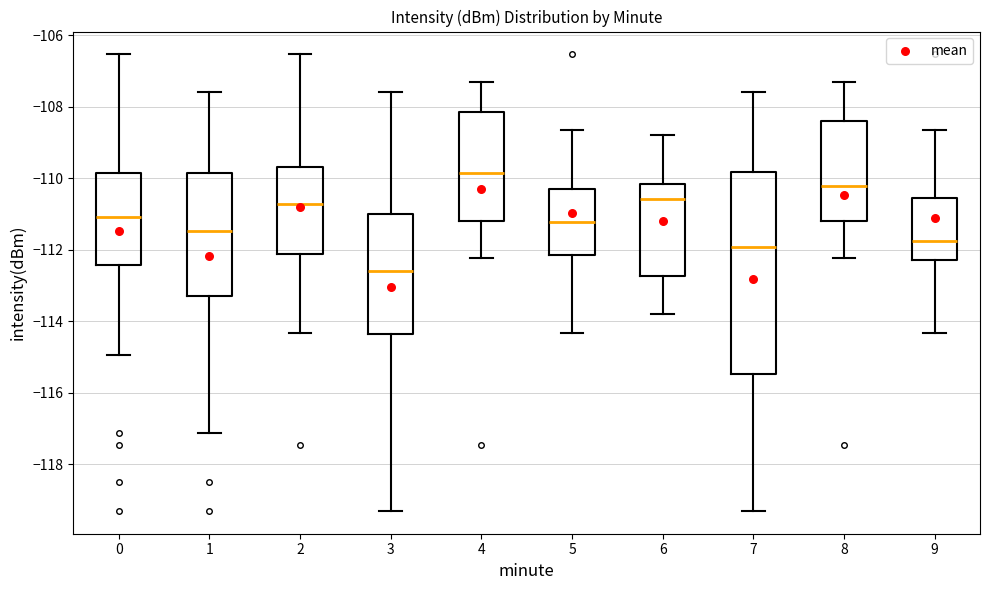

Reading left to right, transcribe this box plot: for each box, give where its median line is, the range the box spans, and where its two whiskers end, as read against the y-axis. The values are not printed on the chart, so give them approximately, as read against the axis.

0: median -111.0, box -112.4 to -109.8, whiskers -115.0 to -106.6
1: median -111.4, box -113.2 to -109.8, whiskers -117.2 to -107.6
2: median -110.8, box -112.2 to -109.6, whiskers -114.4 to -106.6
3: median -112.6, box -114.4 to -111.0, whiskers -119.4 to -107.6
4: median -109.8, box -111.2 to -108.2, whiskers -112.2 to -107.4
5: median -111.2, box -112.2 to -110.4, whiskers -114.4 to -108.6
6: median -110.6, box -112.8 to -110.2, whiskers -113.8 to -108.8
7: median -112.0, box -115.4 to -109.8, whiskers -119.4 to -107.6
8: median -110.2, box -111.2 to -108.4, whiskers -112.2 to -107.4
9: median -111.8, box -112.2 to -110.6, whiskers -114.4 to -108.6